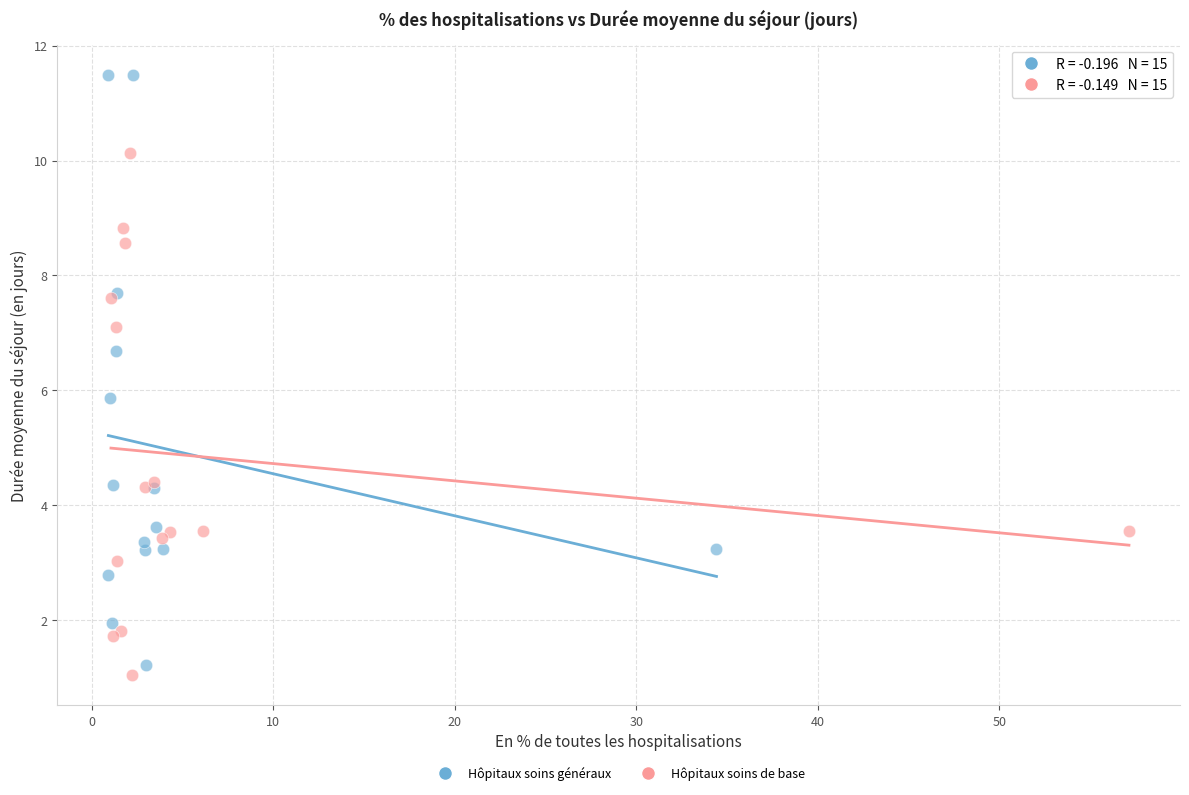

What are all the series names shown in the legend?

Hôpitaux soins généraux, Hôpitaux soins de base